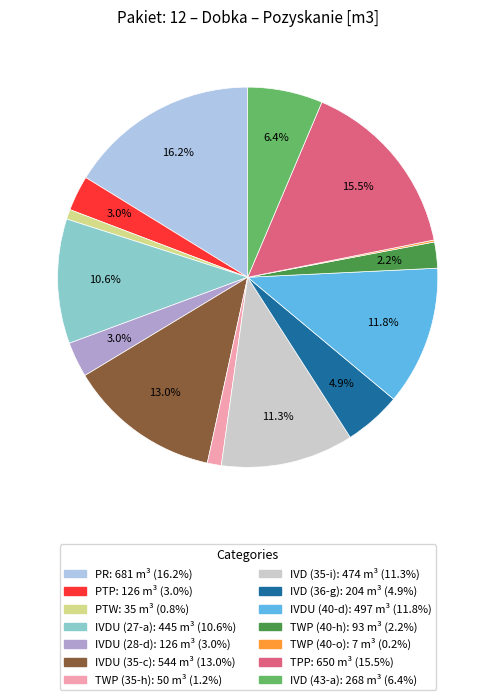

What percentage do IVD (35-i) and TWP (40-h) together represent?

13.5%